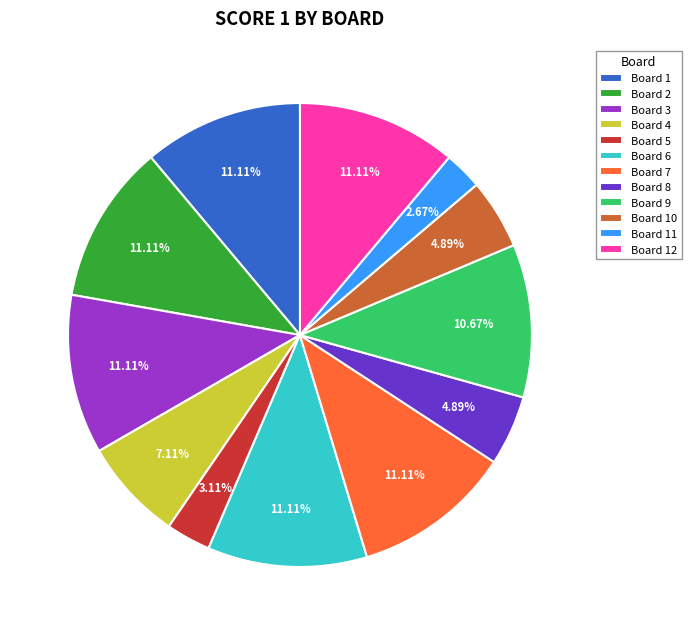

Approximately how many times larger is the value at Board 11 compared to Board 10?

0.5